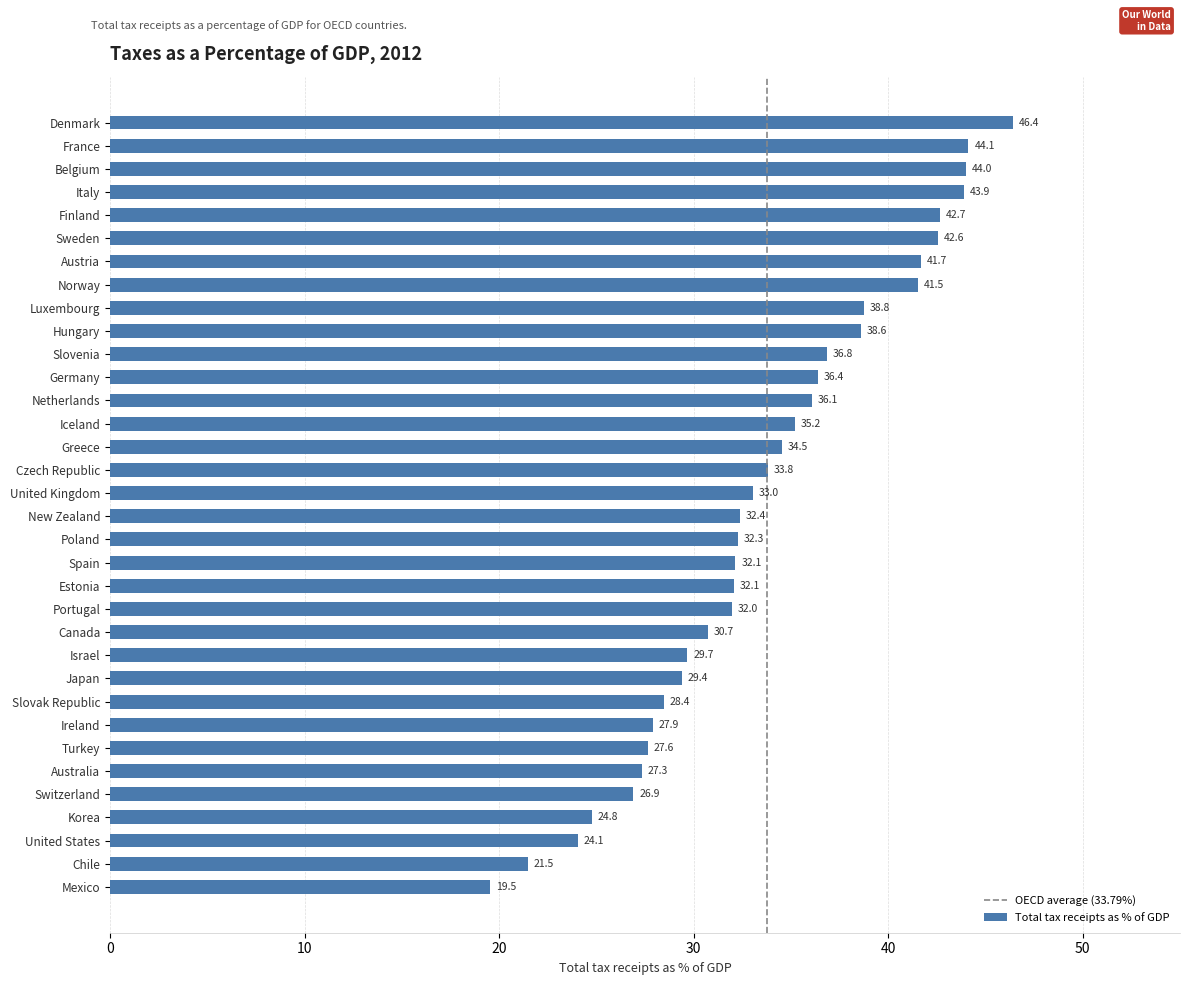

What is the difference between the maximum and second lowest values?

24.9